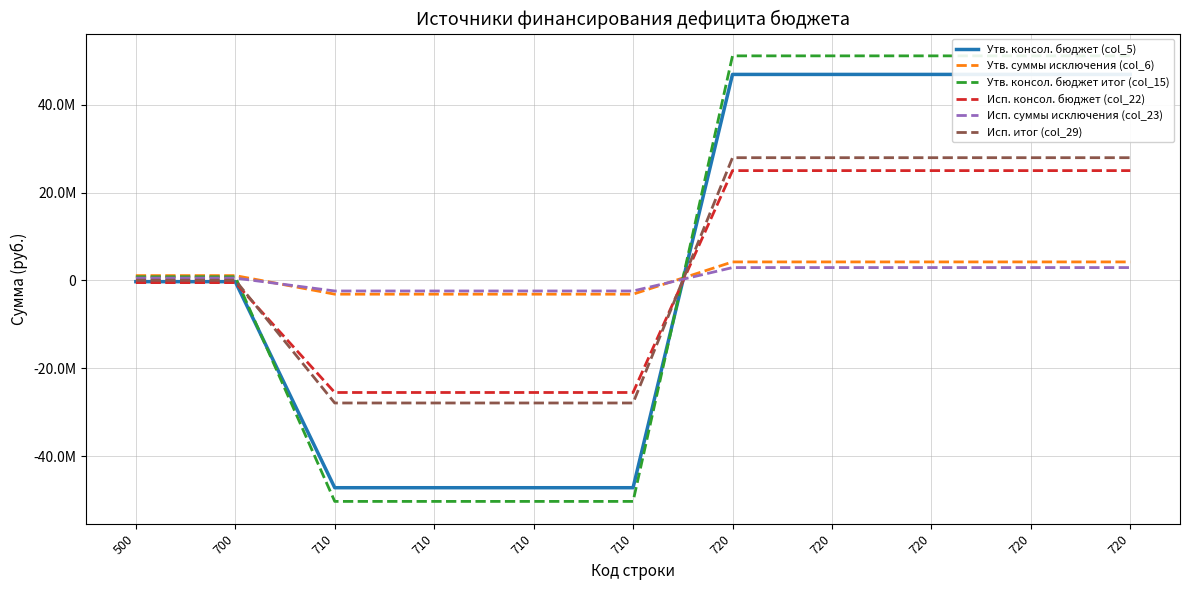

Reading right to left, list all the values displayed in this chart.

Утв. консол. бюджет (col_5): 46860861.4	46860861.4	46860861.4	46860861.4	46860861.4	-47126900.0	-47126900.0	-47126900.0	-47126900.0	-266038.6	-266038.6
Утв. суммы исключения (col_6): 4221900.0	4221900.0	4221900.0	4221900.0	4221900.0	-3113000.0	-3113000.0	-3113000.0	-3113000.0	1108900.0	1108900.0
Утв. консол. бюджет итог (col_15): 51082761.4	51082761.4	51082761.4	51082761.4	51082761.4	-50239900.0	-50239900.0	-50239900.0	-50239900.0	842861.4	842861.4
Исп. консол. бюджет (col_22): 24989022.3	24989022.3	24989022.3	24989022.3	24989022.3	-25472118.3	-25472118.3	-25472118.3	-25472118.3	-483096.0	-483096.0
Исп. суммы исключения (col_23): 2936100.0	2936100.0	2936100.0	2936100.0	2936100.0	-2386369.6	-2386369.6	-2386369.6	-2386369.6	549730.4	549730.4
Исп. итог (col_29): 27925122.3	27925122.3	27925122.3	27925122.3	27925122.3	-27858487.9	-27858487.9	-27858487.9	-27858487.9	66634.4	66634.4